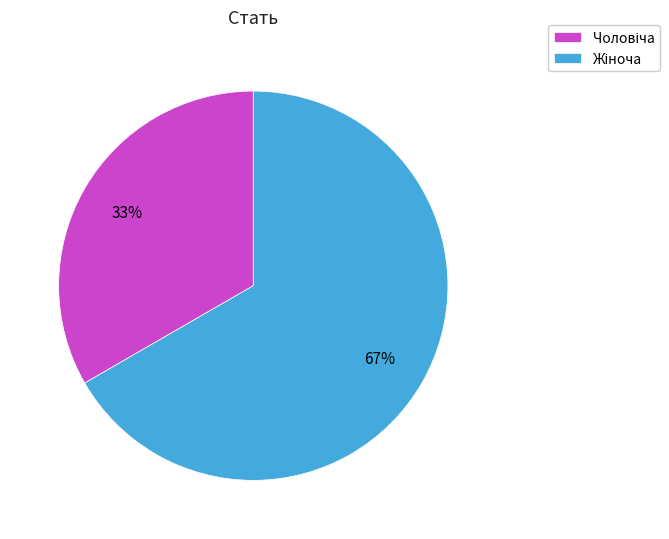

Does any single category account for the majority?

Yes